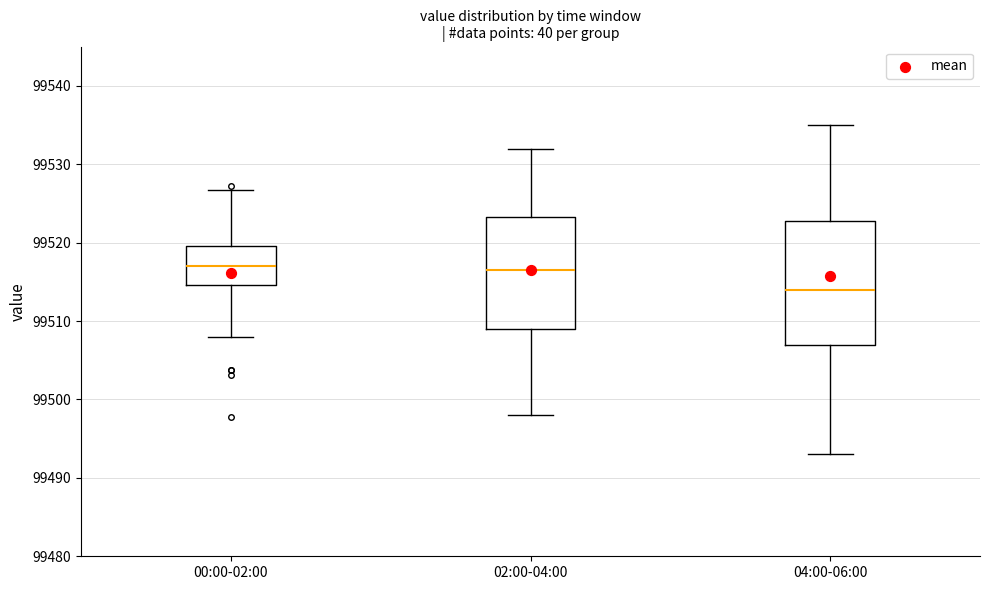

Reading left to right, read every box against the y-axis: the position of its median line, the range the box covers, and the ends of its whiskers. The values are not printed on the chart, so give them approximately, as read against the axis.

00:00-02:00: median 99517, box 99515 to 99520, whiskers 99508 to 99527
02:00-04:00: median 99517, box 99509 to 99523, whiskers 99498 to 99532
04:00-06:00: median 99514, box 99507 to 99523, whiskers 99493 to 99535